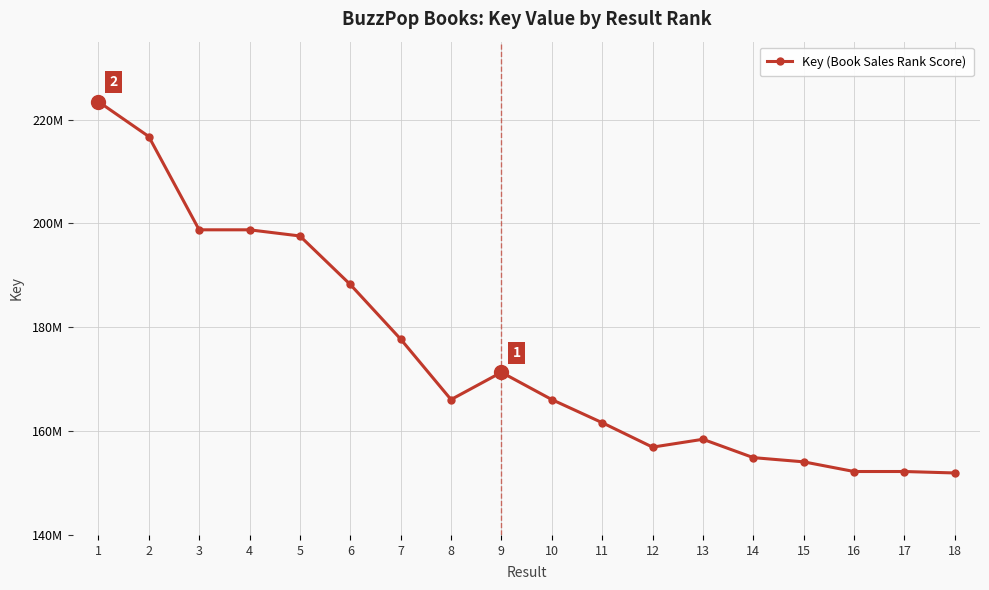

Rank the categories by value from highest to lowest.

1, 2, 4, 3, 5, 6, 7, 9, 8, 10, 11, 13, 12, 14, 15, 16, 17, 18